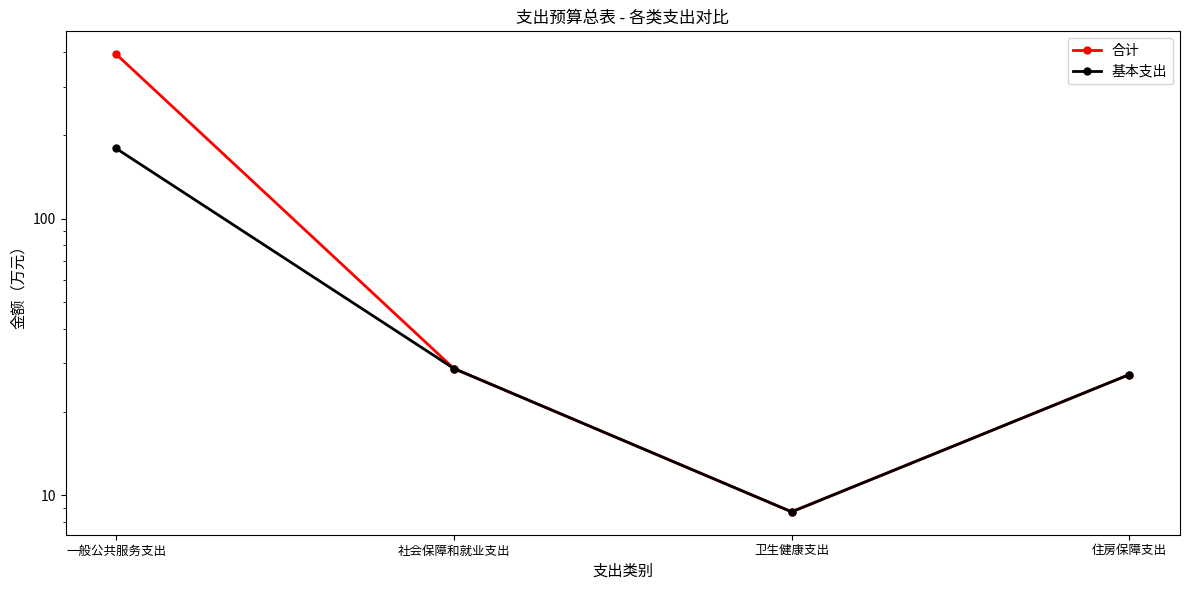

What position from the left is 一般公共服务支出?

1